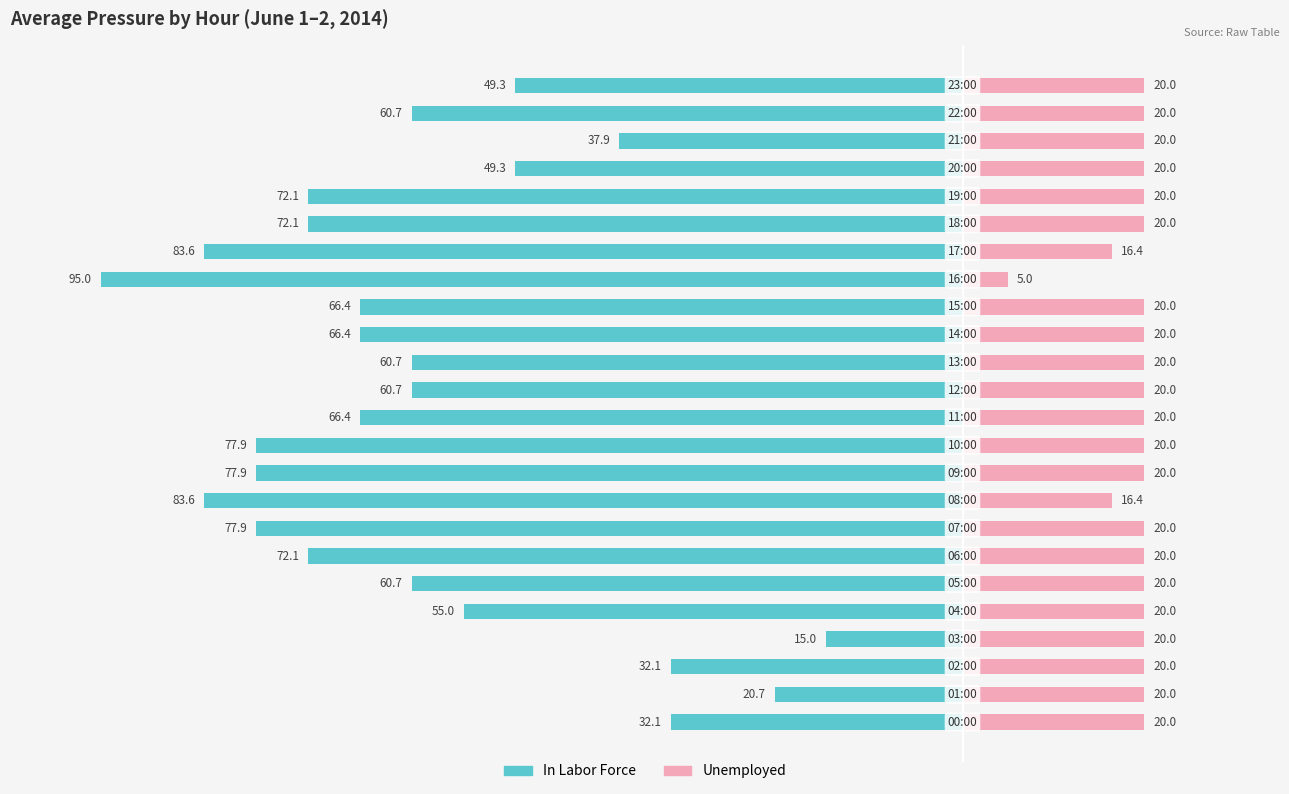

How many data points in Unemployed are less than 20?

3